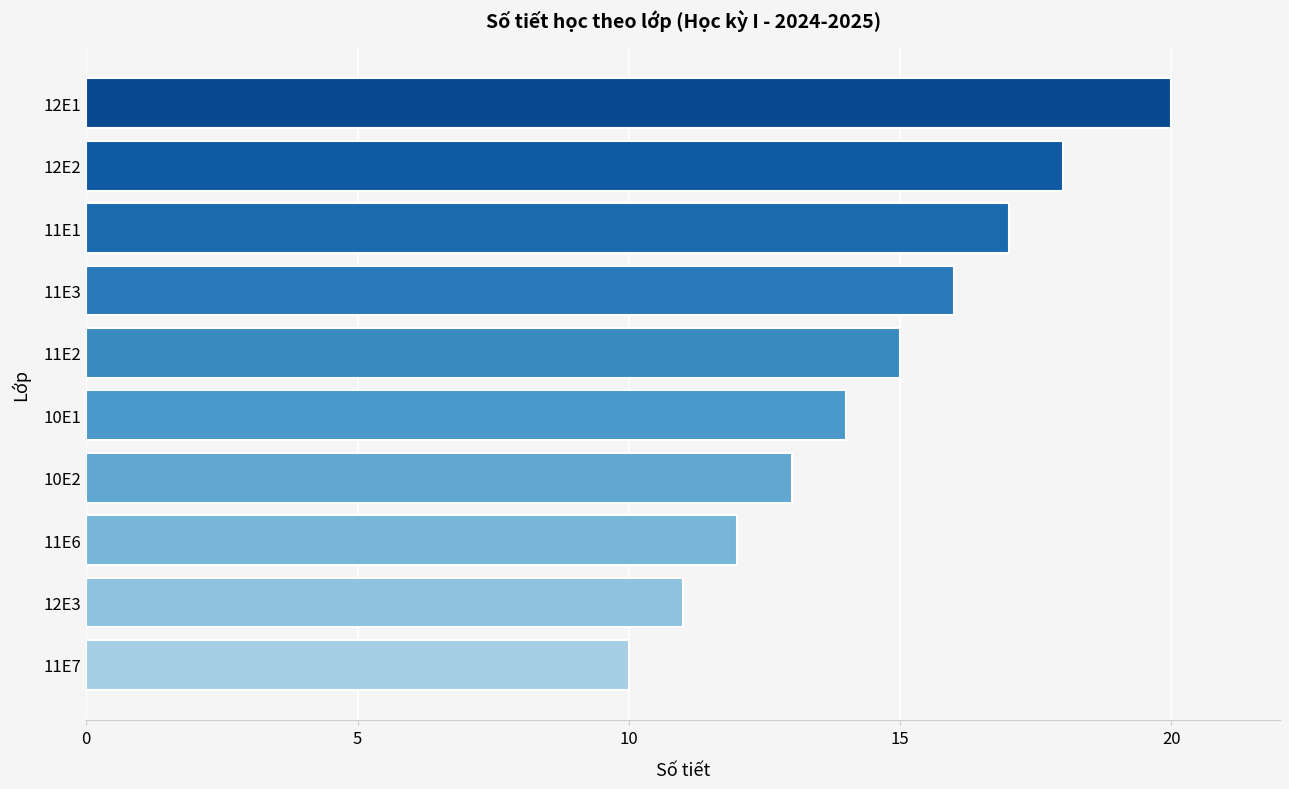

At which label is the value closest to 15?

11E2